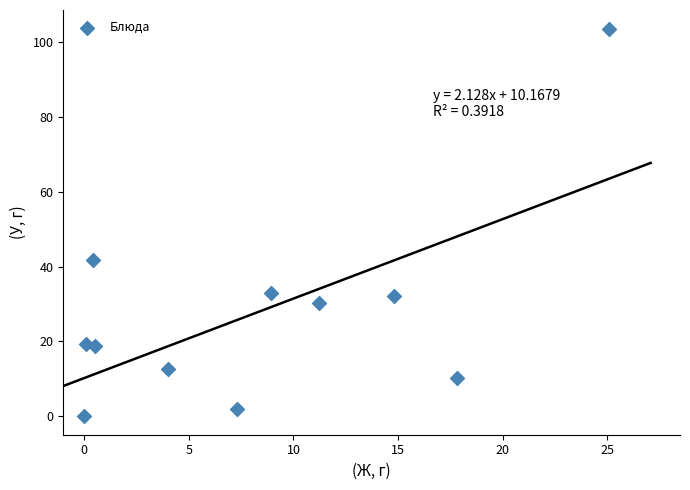

What Y value in the scatter plot is closest to 51?

41.7